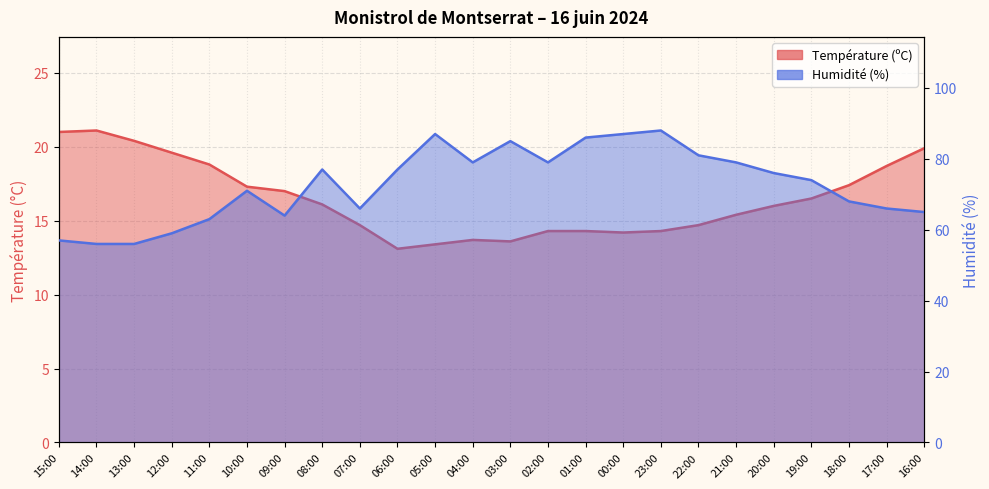

The Température (ºC) series shows 19.4 at 01:00. True or false?

False